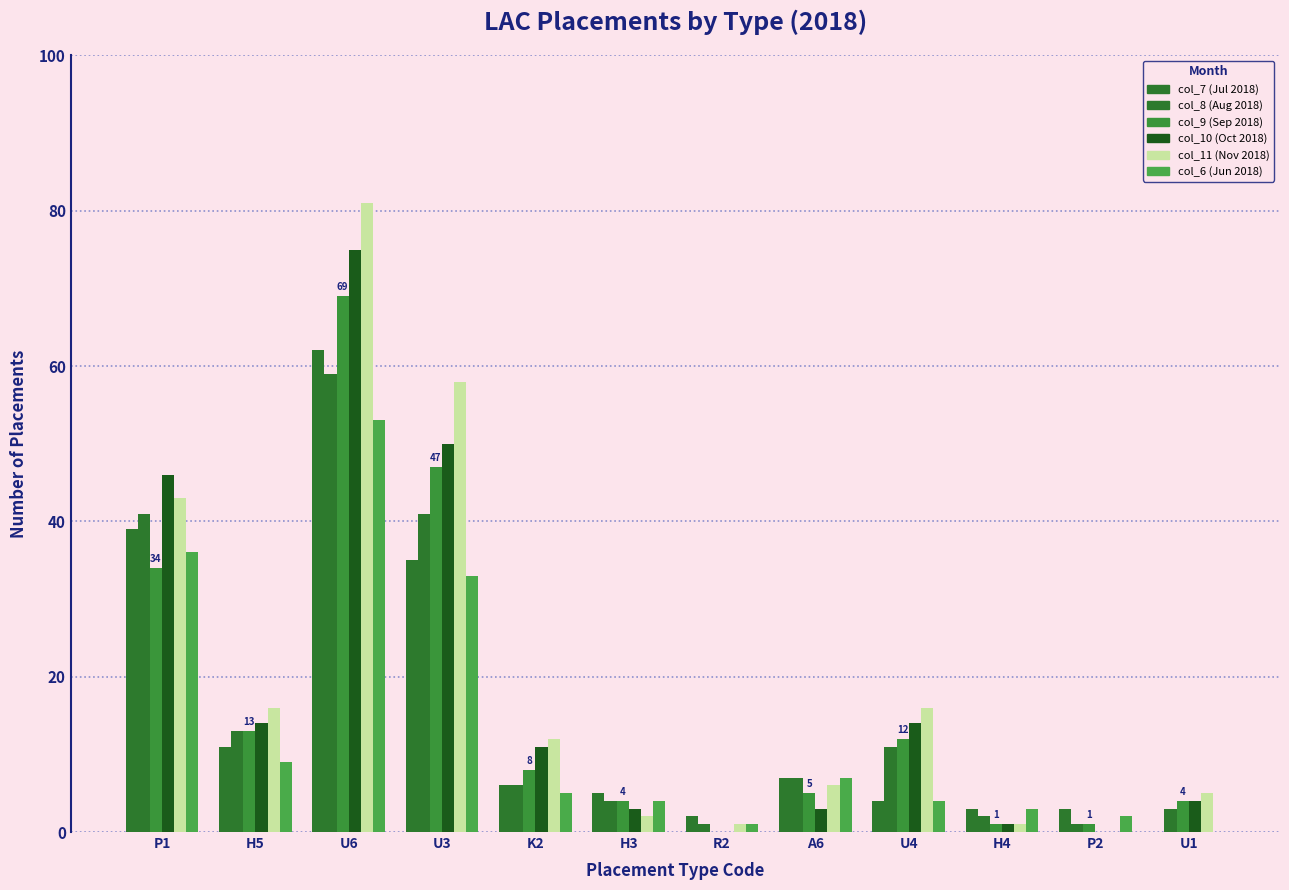

Count the number of categories in the chart.

12